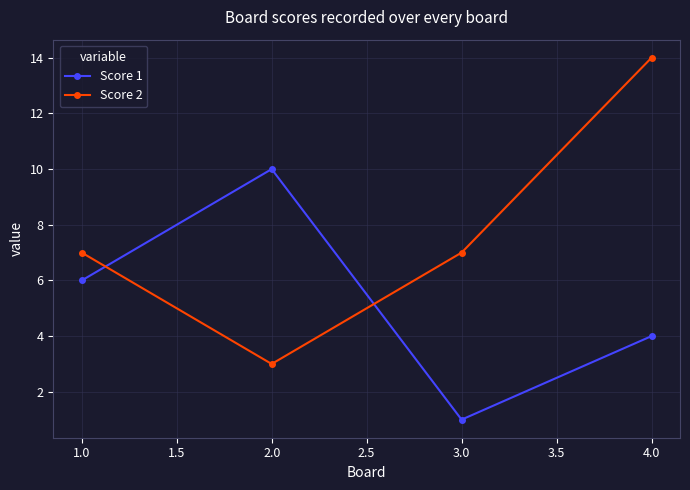

What is the spread (max minus min) of values at 2.0?

7